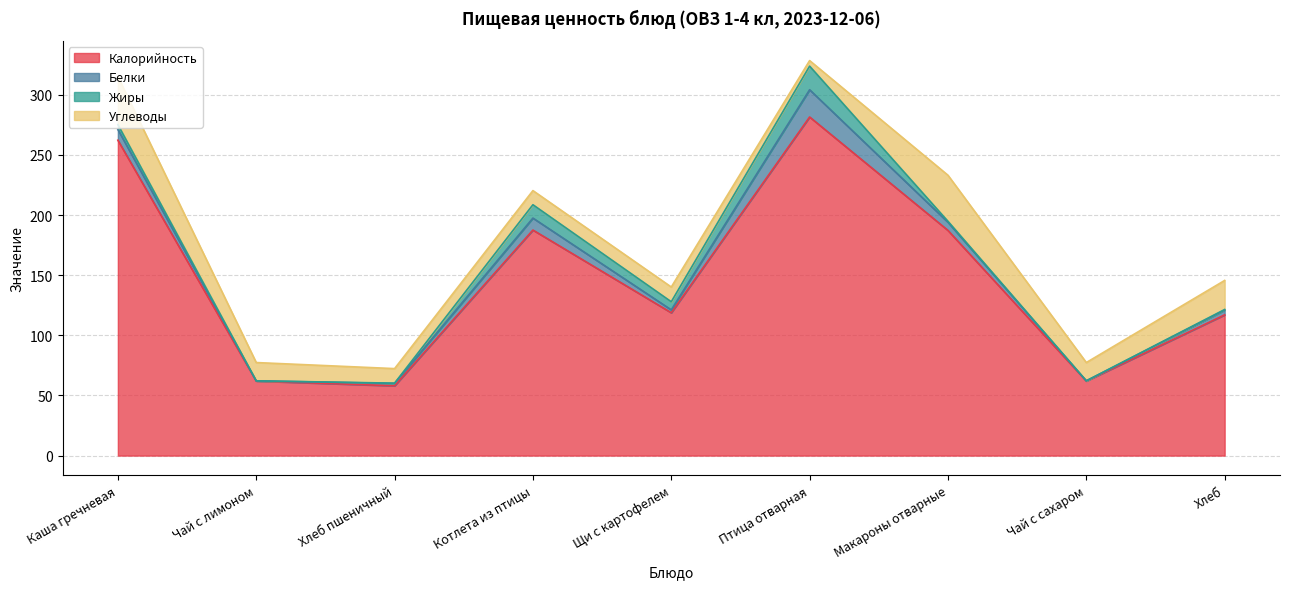

The Белки series shows 0.1 at Чай с сахаром. True or false?

True